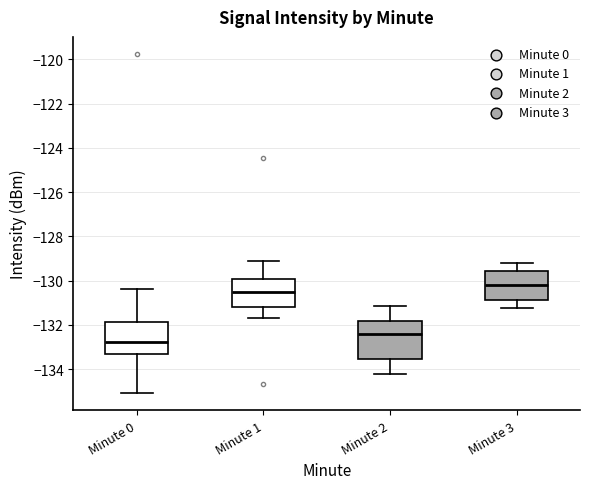

Reading left to right, read every box against the y-axis: the position of its median line, the range the box covers, and the ends of its whiskers. The values are not printed on the chart, so give them approximately, as read against the axis.

Minute 0: median -132.8, box -133.2 to -131.8, whiskers -135.0 to -130.4
Minute 1: median -130.6, box -131.2 to -130.0, whiskers -131.6 to -129.0
Minute 2: median -132.4, box -133.6 to -131.8, whiskers -134.2 to -131.2
Minute 3: median -130.2, box -130.8 to -129.6, whiskers -131.2 to -129.2